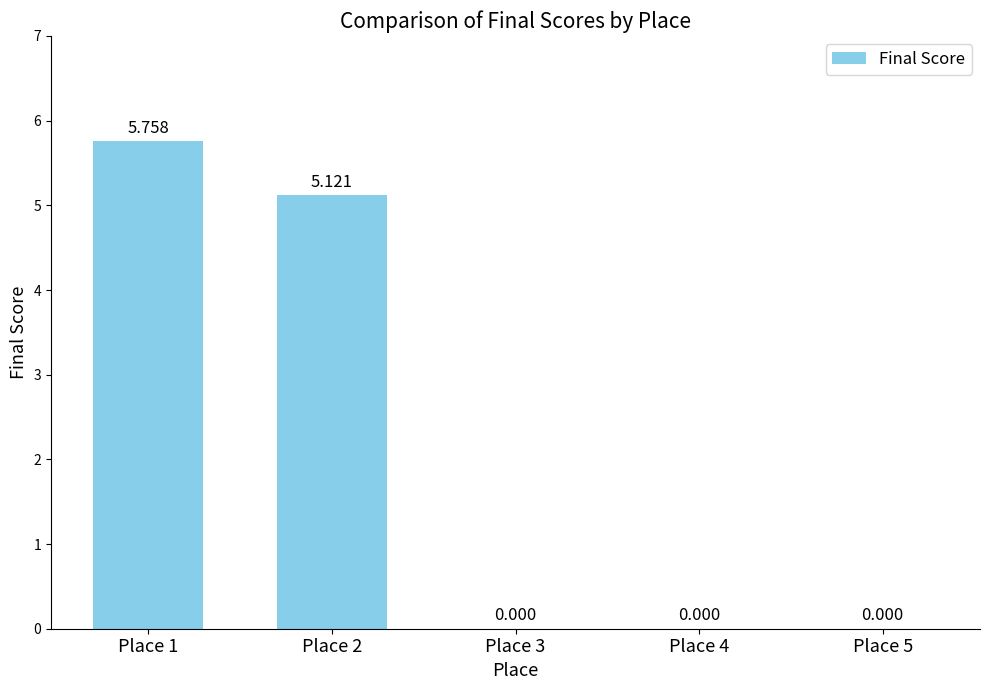

At which label is the value closest to 2?

Place 3